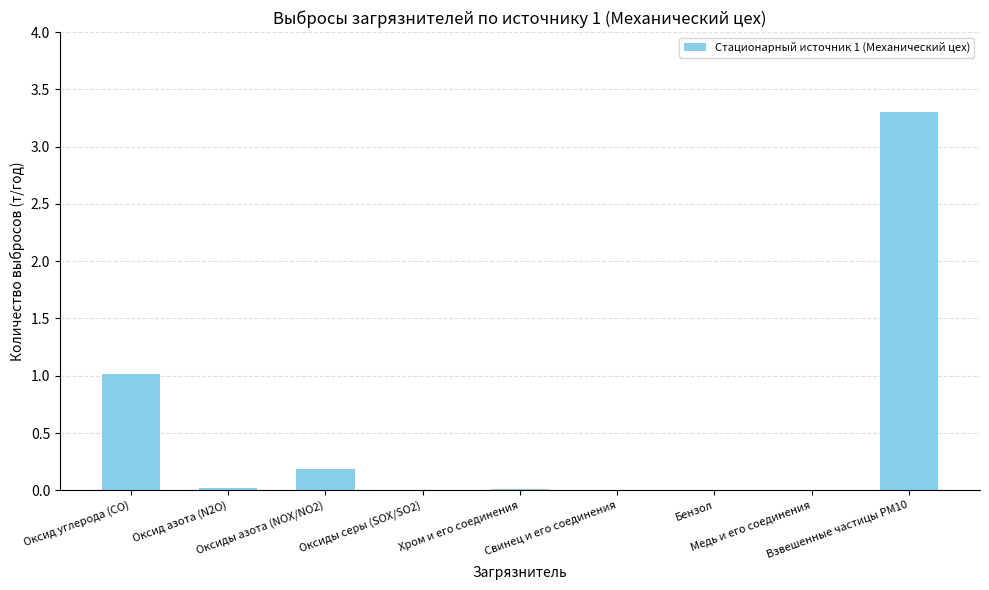

What is the maximum value shown in the chart?

3.3